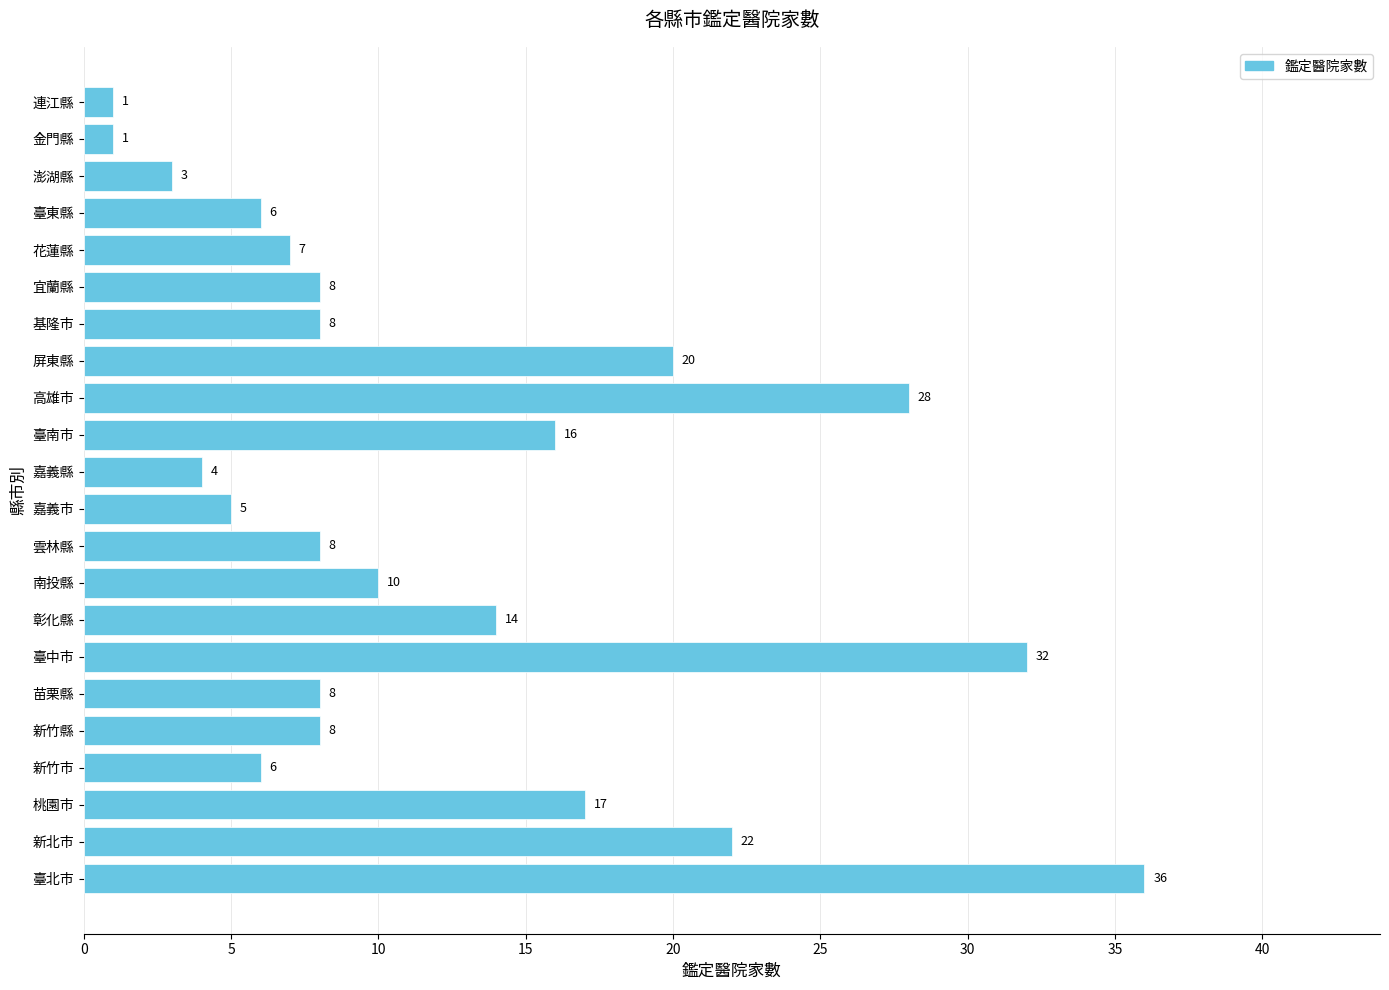

What value does the data have at 新竹市, to the nearest 10?

10